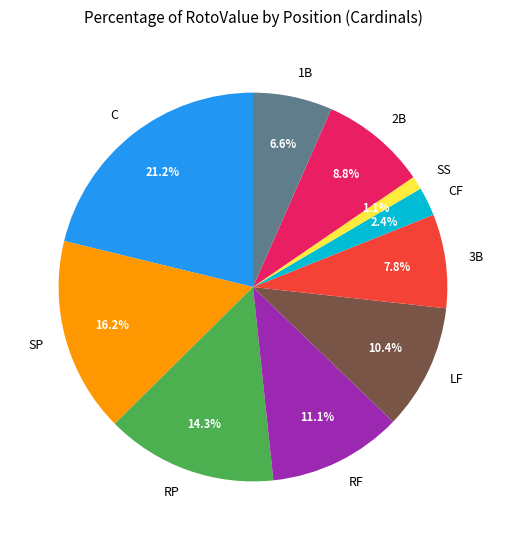

Which slice is the smallest?

SS